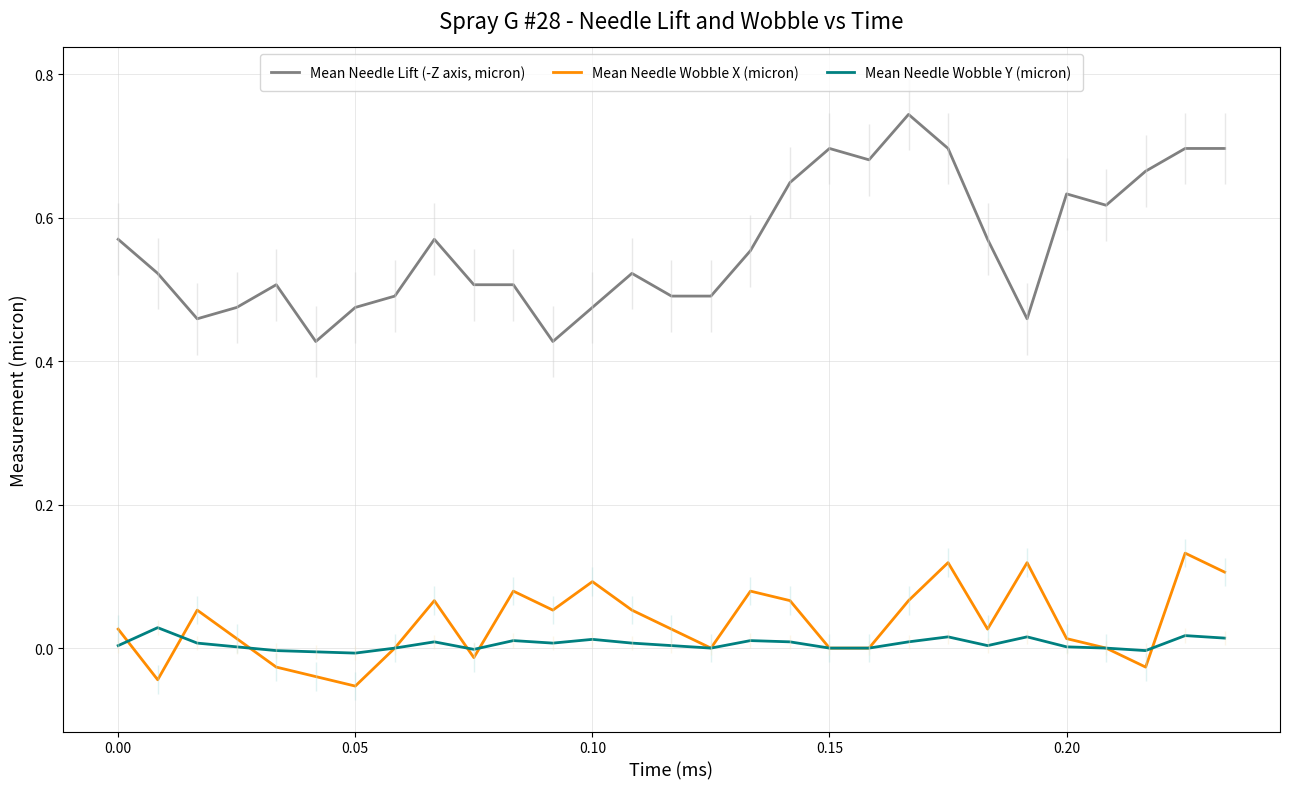

Reading left to right, extract all data points from this chart.

Mean Needle Lift (-Z axis, micron): 0.6	0.5	0.5	0.5	0.5	0.4	0.5	0.5	0.6	0.5	0.5	0.4	0.5	0.5	0.5	0.5	0.6	0.6	0.7	0.7	0.7	0.7	0.6	0.5	0.6	0.6	0.7	0.7	0.7
Mean Needle Wobble X (micron): 0.0	-0.0	0.1	0.0	-0.0	-0.0	-0.1	0.0	0.1	-0.0	0.1	0.1	0.1	0.1	0.0	0.0	0.1	0.1	0.0	0.0	0.1	0.1	0.0	0.1	0.0	0.0	-0.0	0.1	0.1
Mean Needle Wobble Y (micron): 0.0	0.0	0.0	0.0	-0.0	-0.0	-0.0	0.0	0.0	-0.0	0.0	0.0	0.0	0.0	0.0	0.0	0.0	0.0	0.0	0.0	0.0	0.0	0.0	0.0	0.0	0.0	-0.0	0.0	0.0